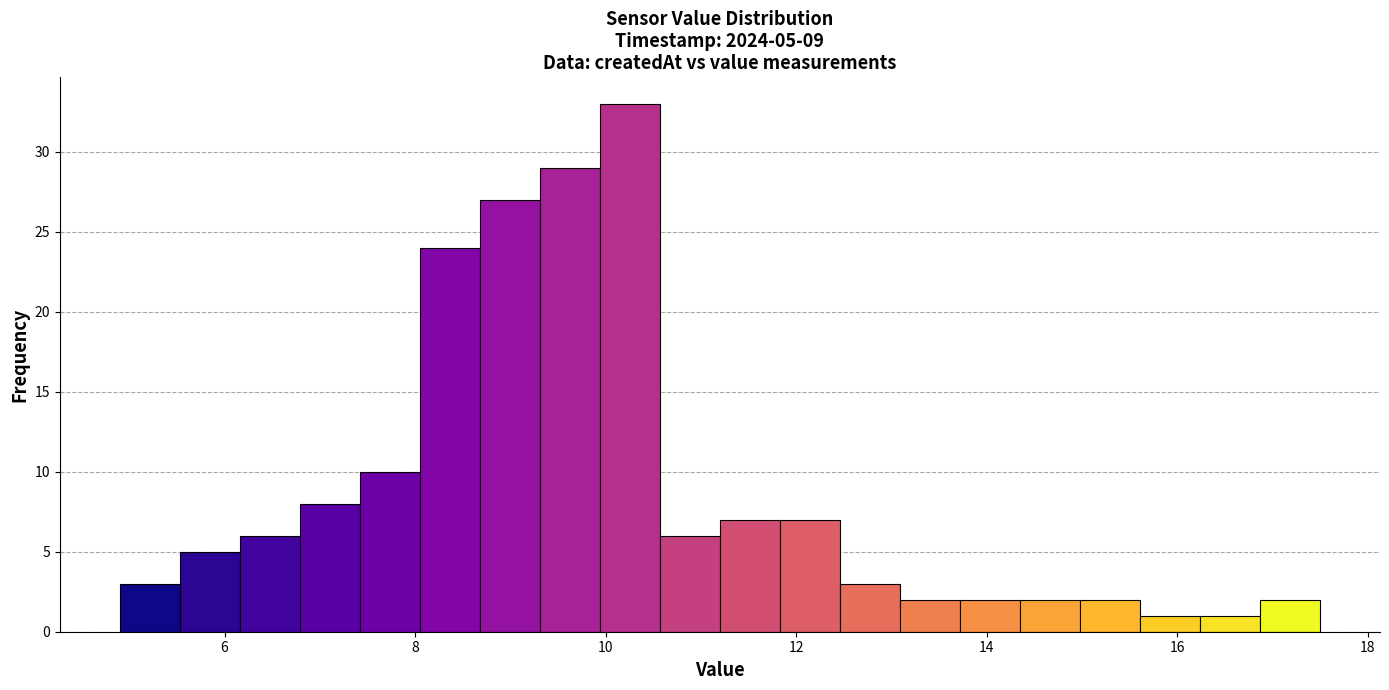

Read against the x-axis, roughly where is the centre of the tallest bar?

10.2